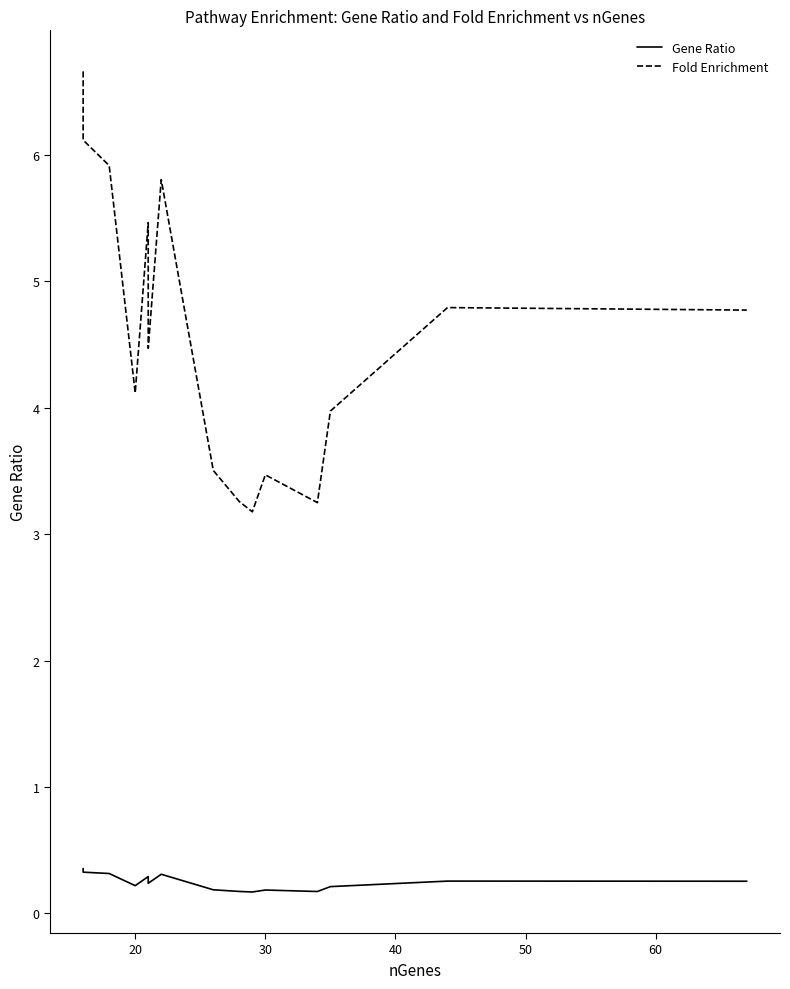

List the series in order of their overall mean, lowest first.

Gene Ratio, Fold Enrichment